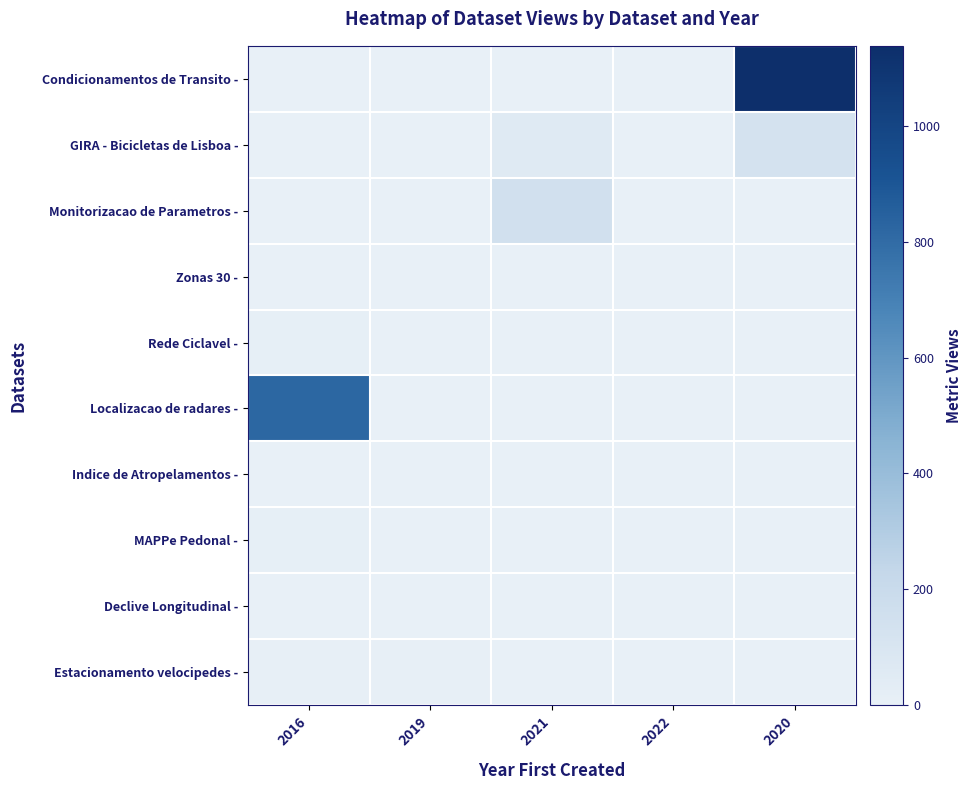

Rank the series by their maximum value, from lowest to highest.

Declive Longitudinal -, Zonas 30 -, Indice de Atropelamentos -, Estacionamento velocipedes -, Rede Ciclavel -, MAPPe Pedonal -, GIRA - Bicicletas de Lisboa -, Monitorizacao de Parametros -, Localizacao de radares -, Condicionamentos de Transito -